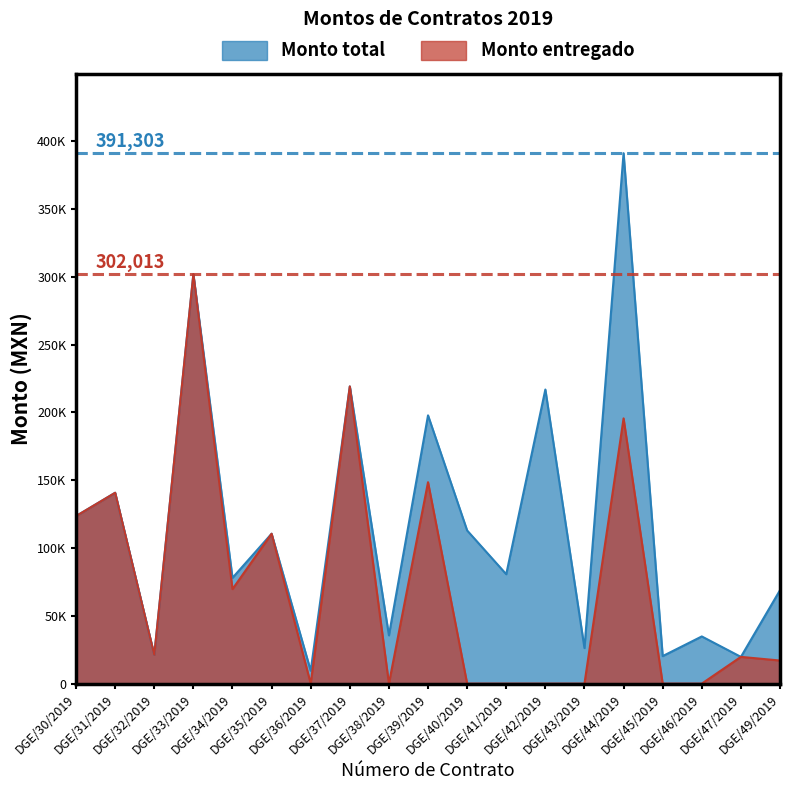

Reading right to left, list all the values displayed in this chart.

Monto total: 68927.2	19720.0	34800.0	20294.9	391302.7	26210.4	216959.1	80700.5	112972.0	197896.0	35616.0	219219.5	9500.0	110567.3	78019.9	302013.0	21240.0	140793.9	123591.0
Monto entregado: 17025.2	19720.0	0.0	0.0	195651.3	0.0	0.0	0.0	0.0	148596.0	0.0	219219.5	0.0	110567.3	69713.0	302013.0	21240.0	140793.9	123591.0